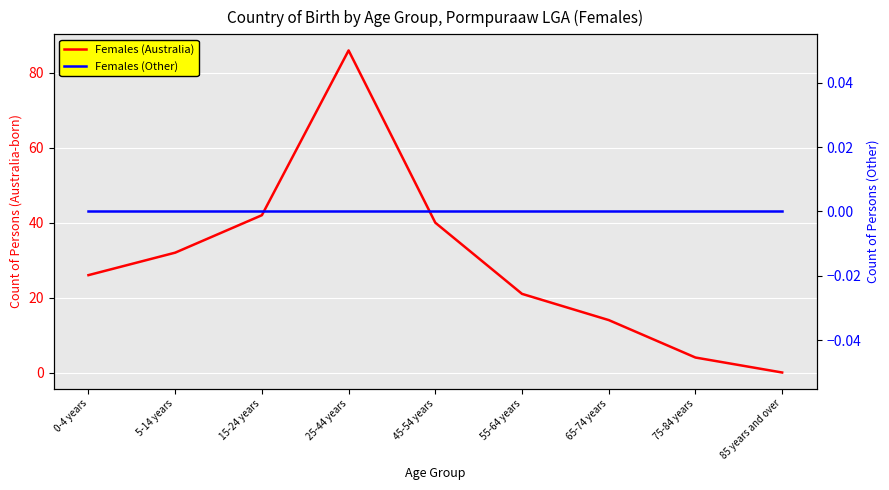

True or false: Females (Australia) and Females (Other) cross at least once.

False